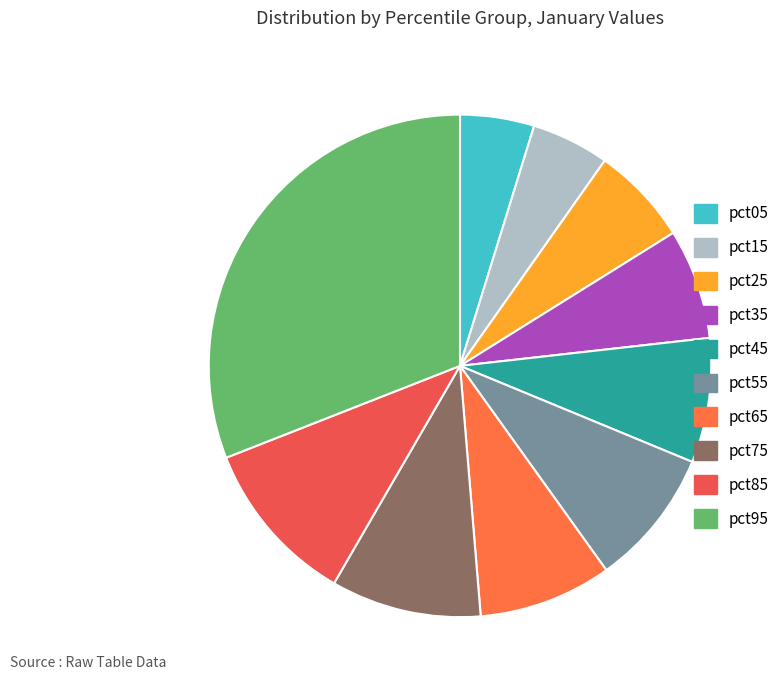

The pct35 slice represents 1% of the pie. True or false?

False